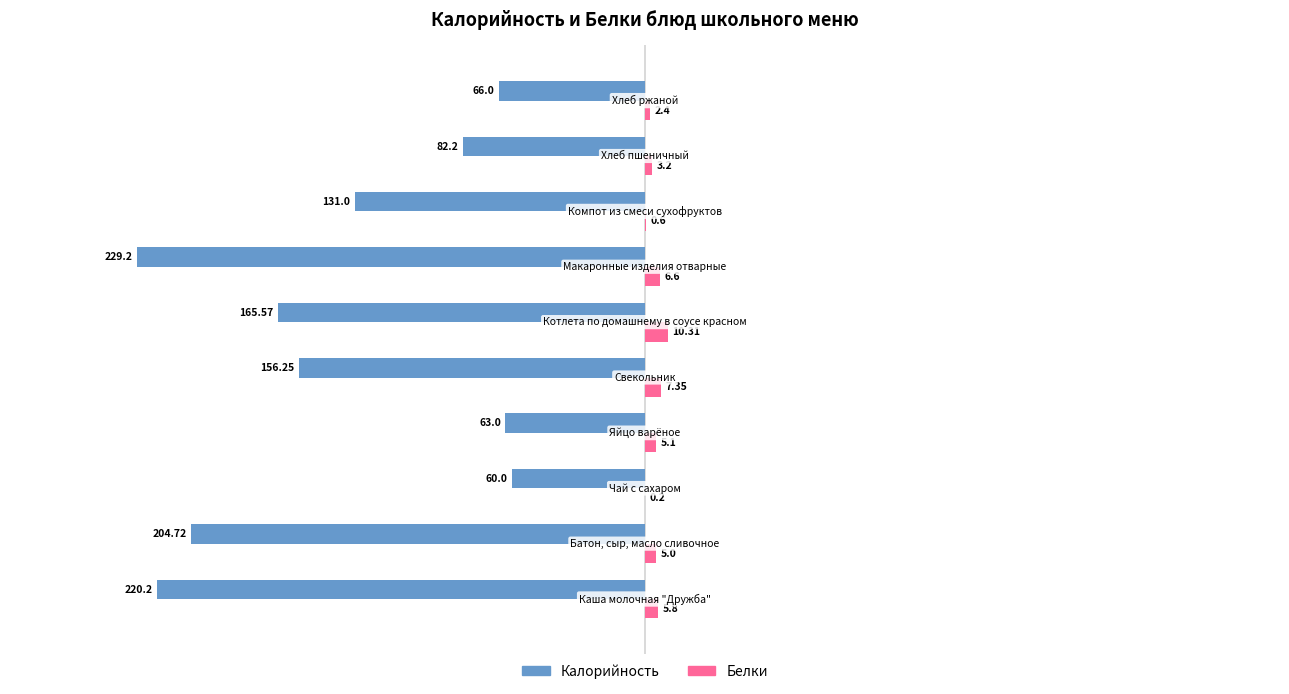

Which series has the largest total across all categories?

Белки